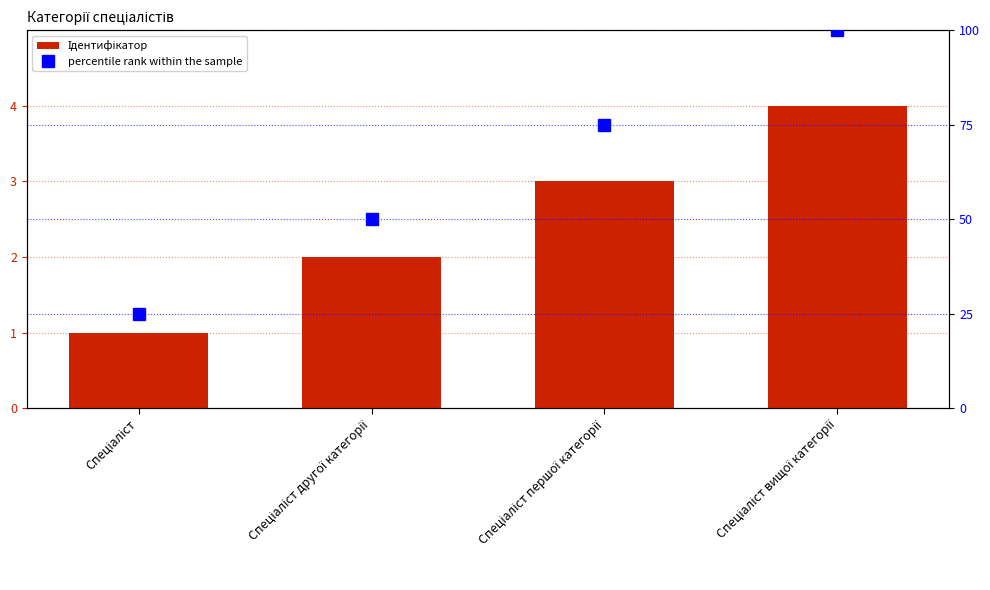

What is the label of the 4th bar from the left?

Спеціаліст вищої категорії